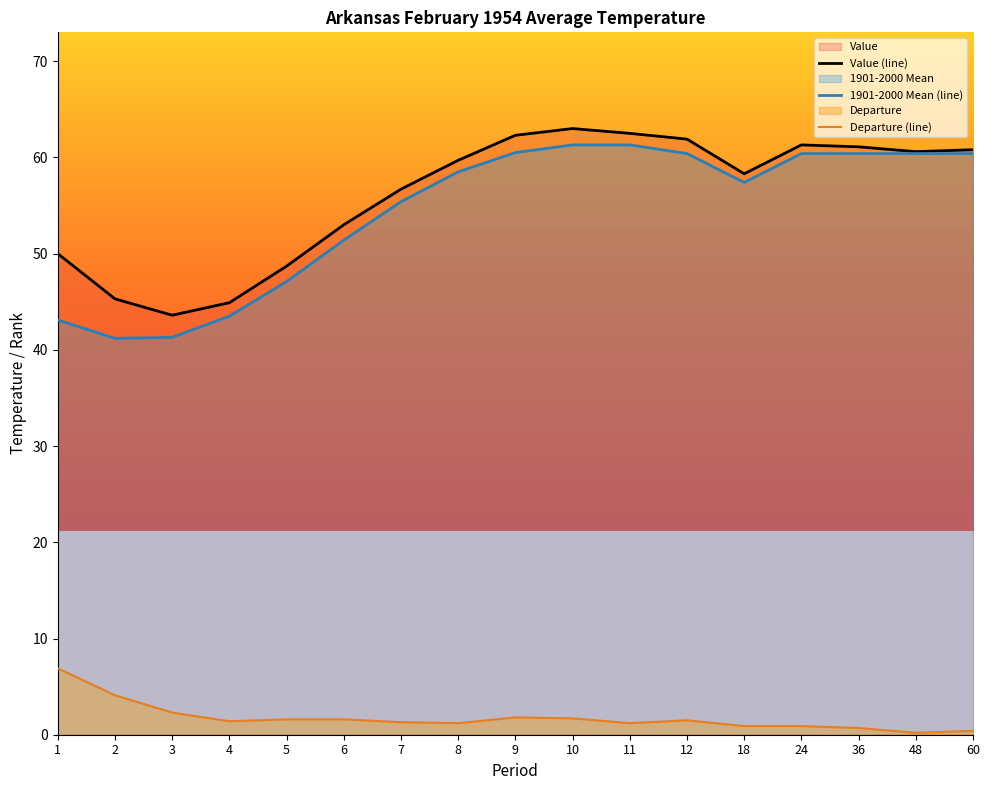

What is the sum of all Value (line) values?

953.7